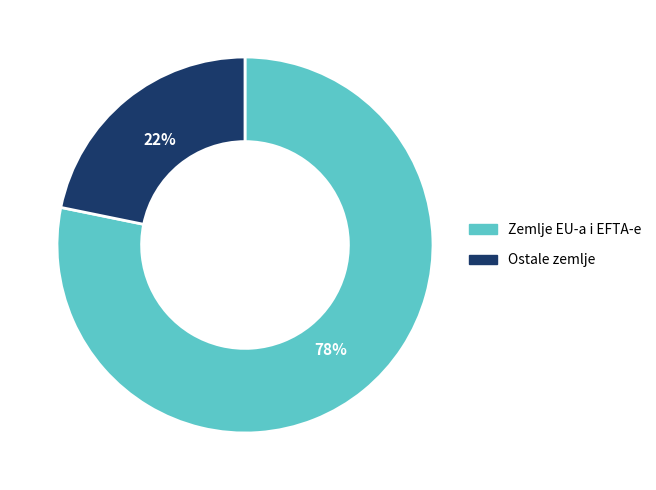

How many slices are in this pie chart?

2